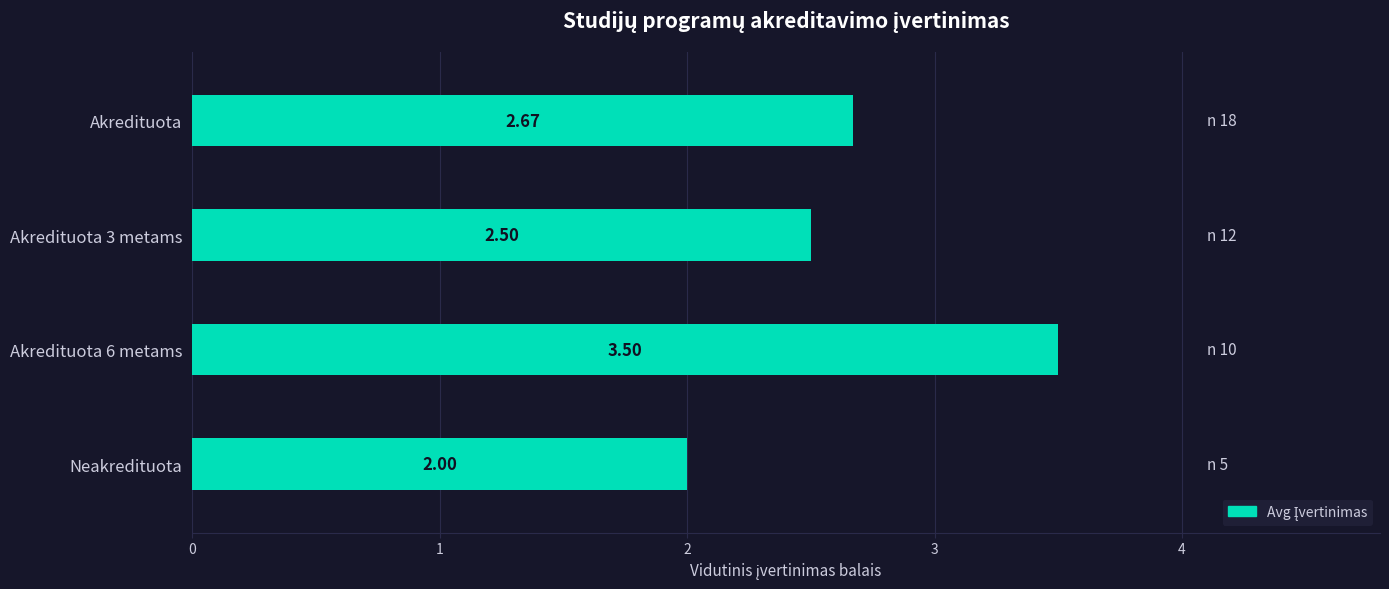

List the labels in order of value, largest first.

Akredituota 6 metams, Akredituota, Akredituota 3 metams, Neakredituota